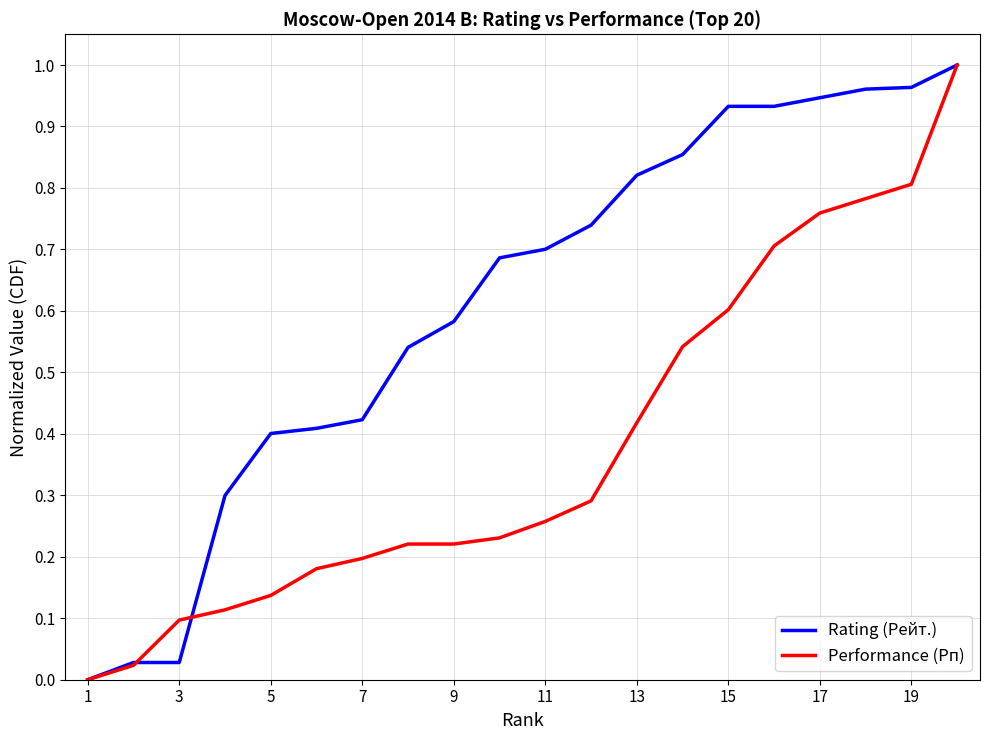

List the series in order of their overall mean, highest first.

Rating (Рейт.), Performance (Рп)